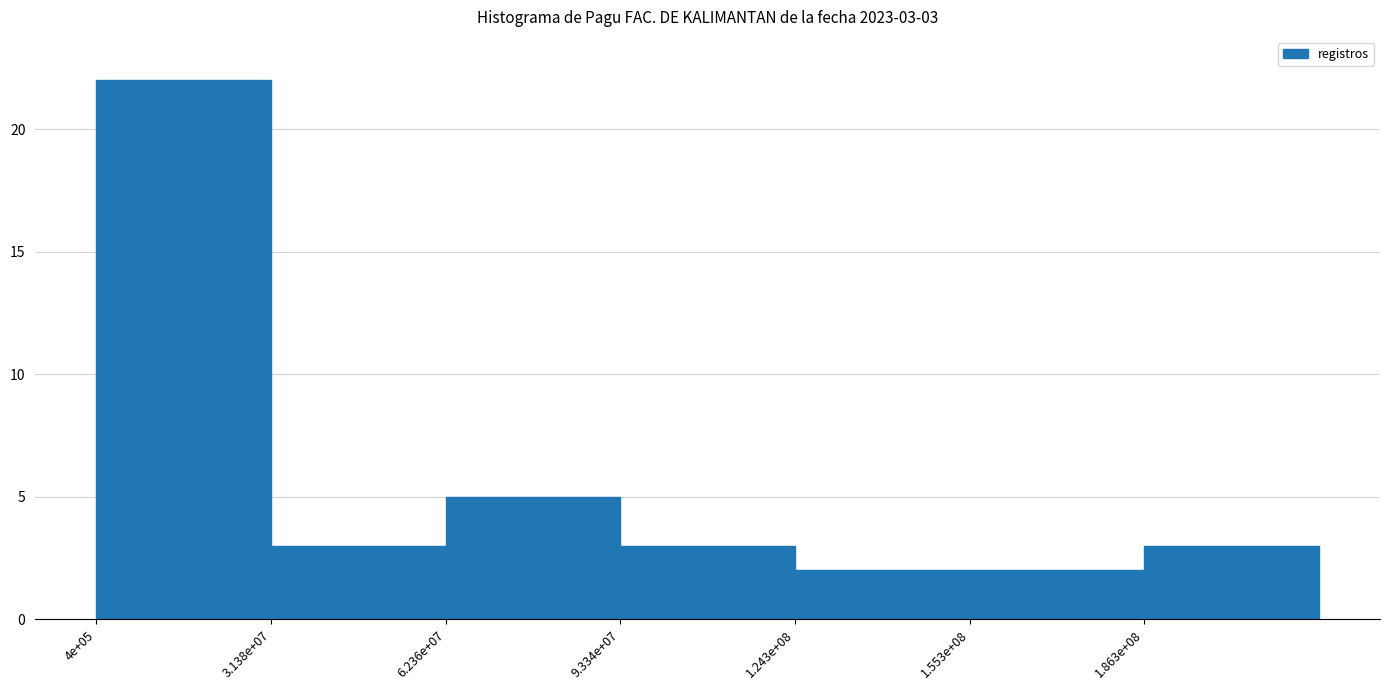

Reading left to right, list all the values displayed in this chart.

22	3	5	3	2	2	3